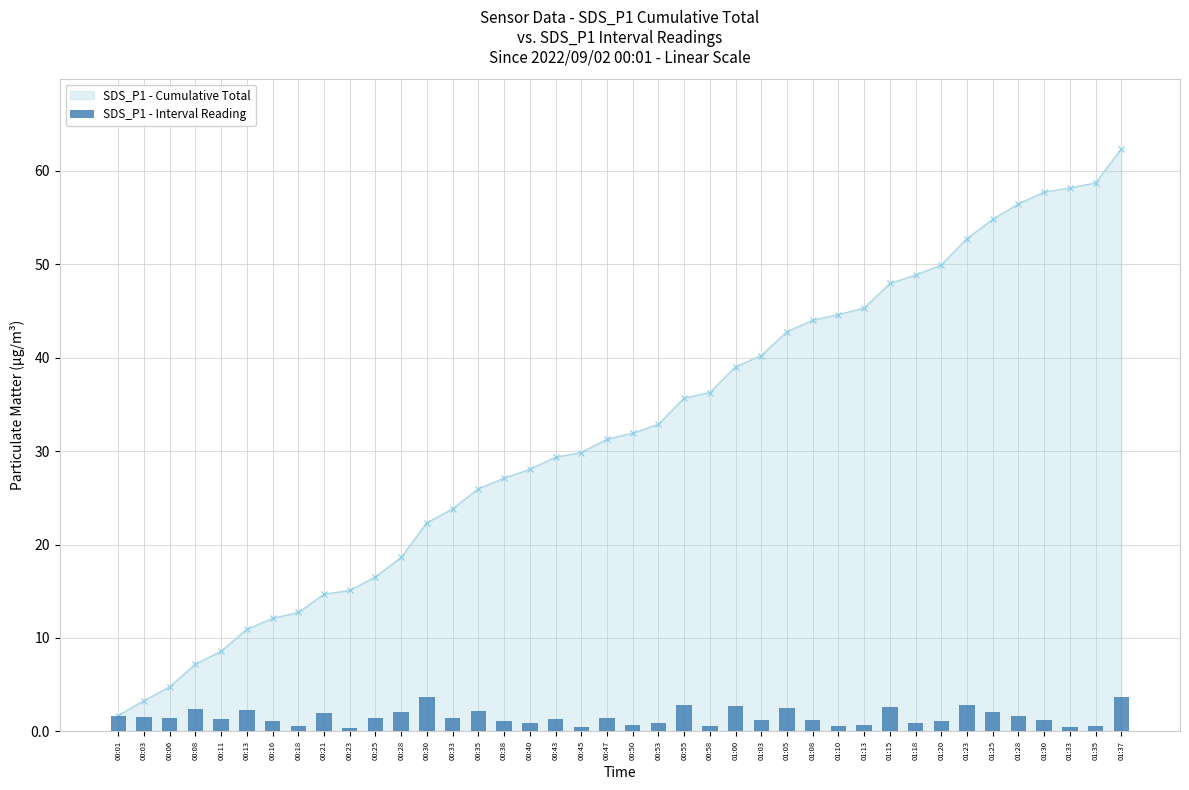

Reading left to right, list all the values displayed in this chart.

00:01=1.7	00:03=1.6	00:06=1.5	00:08=2.4	00:11=1.4	00:13=2.4	00:16=1.2	00:18=0.6	00:21=1.9	00:23=0.4	00:25=1.4	00:28=2.1	00:30=3.7	00:33=1.5	00:35=2.1	00:38=1.1	00:40=0.9	00:43=1.3	00:45=0.5	00:47=1.4	00:50=0.7	00:53=0.9	00:55=2.8	00:58=0.6	01:00=2.8	01:03=1.2	01:05=2.5	01:08=1.2	01:10=0.6	01:13=0.7	01:15=2.6	01:18=0.9	01:20=1.1	01:23=2.8	01:25=2.0	01:28=1.6	01:30=1.3	01:33=0.4	01:35=0.6	01:37=3.6